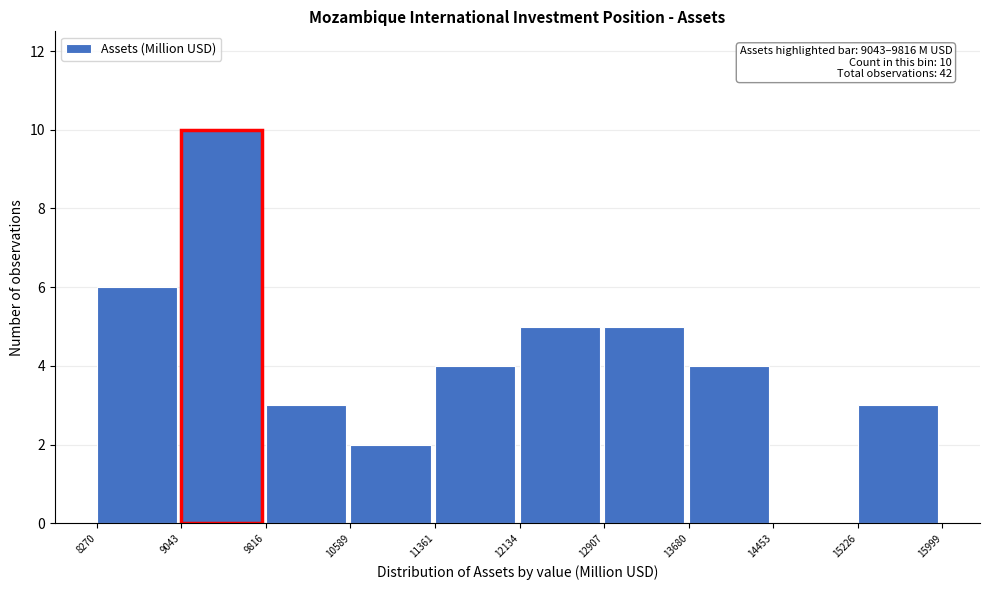

Over which range of the x-axis is the bar tallest?

9043 to 9816